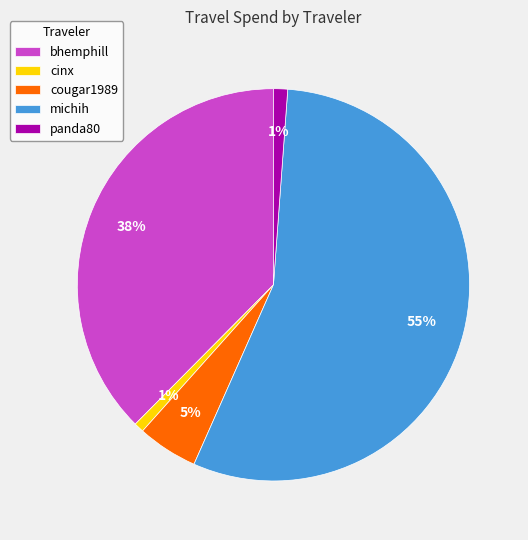

To the nearest percent, what is the difference between the cinx and cougar1989 slice percentages?

4%